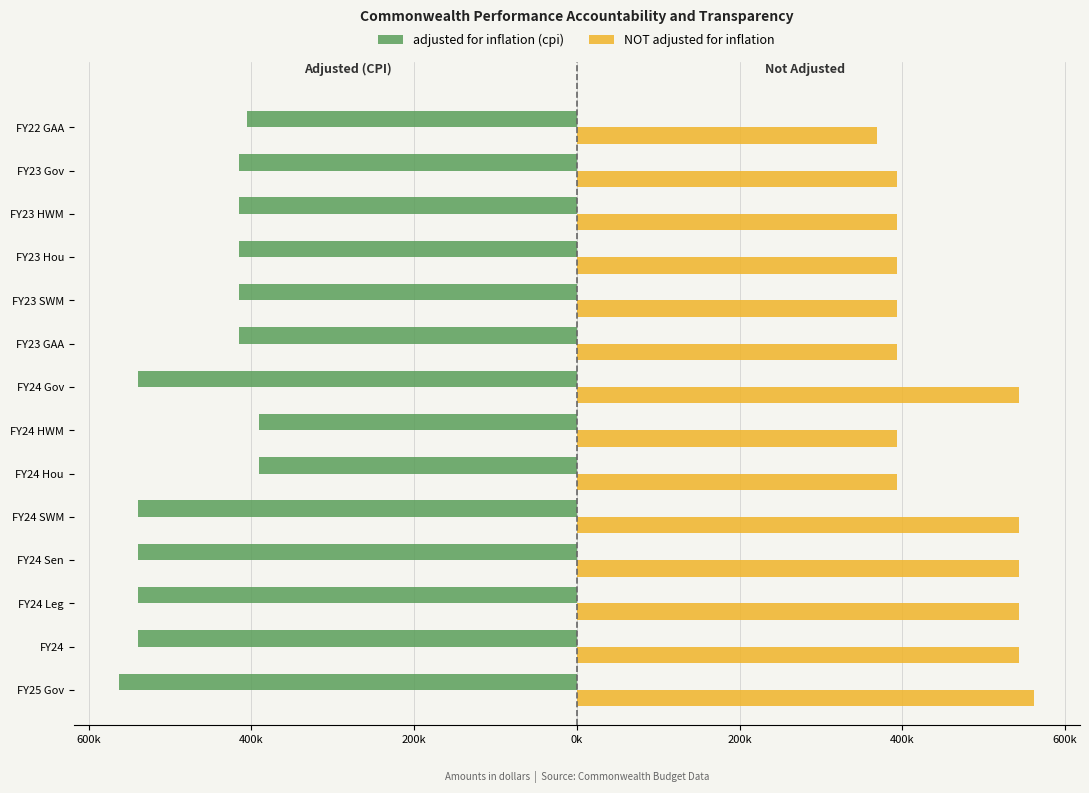

What is the minimum value shown in the chart?

-562304